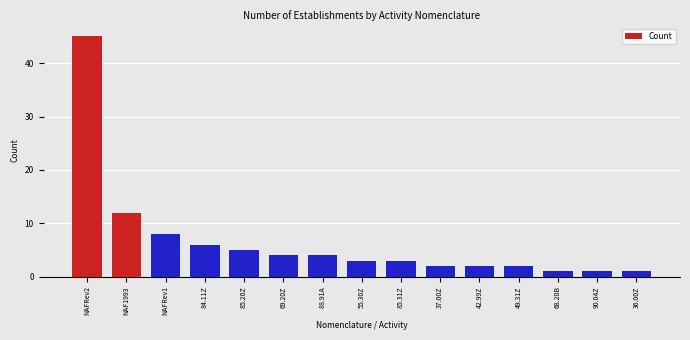

Reading left to right, list all the values displayed in this chart.

NAFRev2=45	NAF1993=12	NAFRev1=8	84.11Z=6	85.20Z=5	69.20Z=4	88.91A=4	55.30Z=3	85.31Z=3	37.00Z=2	42.99Z=2	49.31Z=2	68.20B=1	90.04Z=1	36.00Z=1